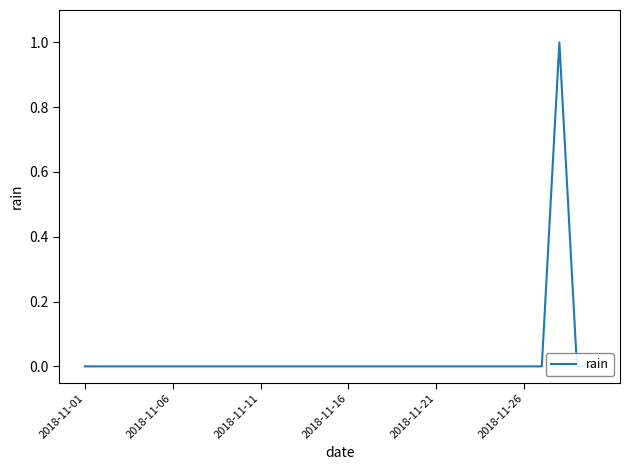

How many data points does each series have?

30